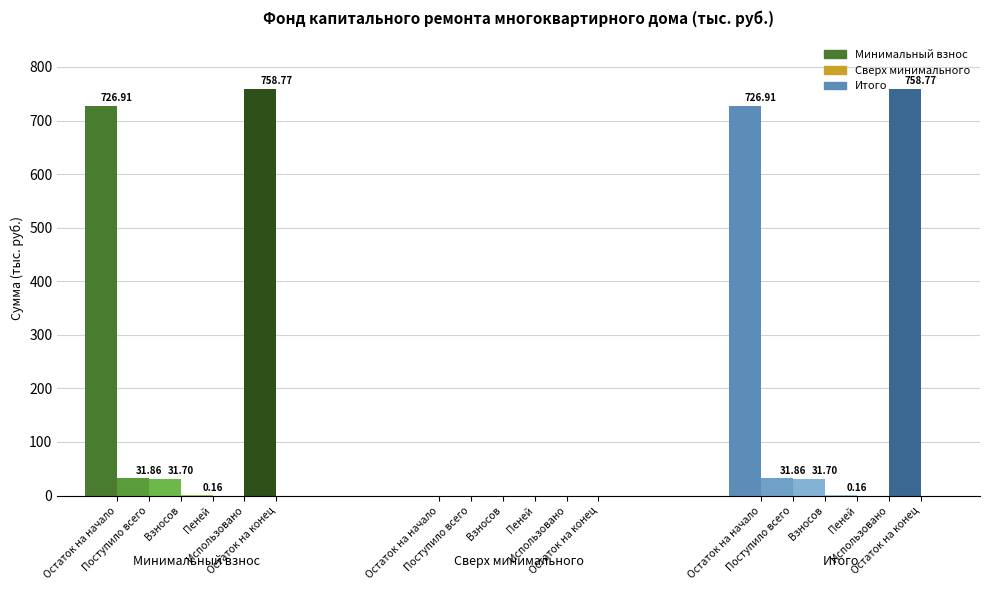

Is it true that Итого фонд капитального ремонта equals 31.7 at Взносов?

True